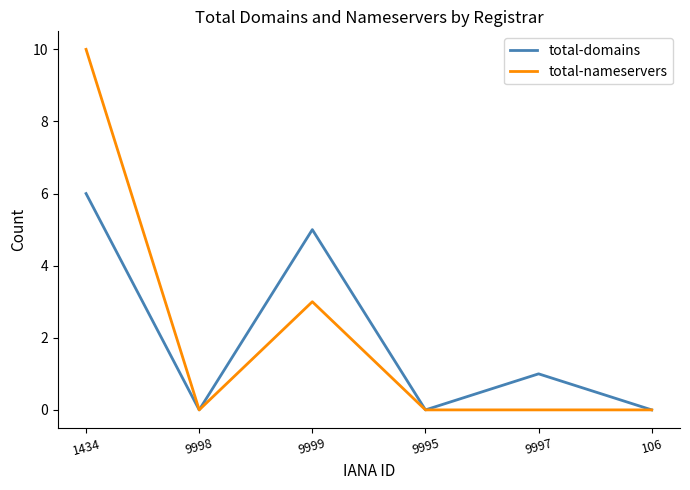

What is the sum of all total-domains values?

12